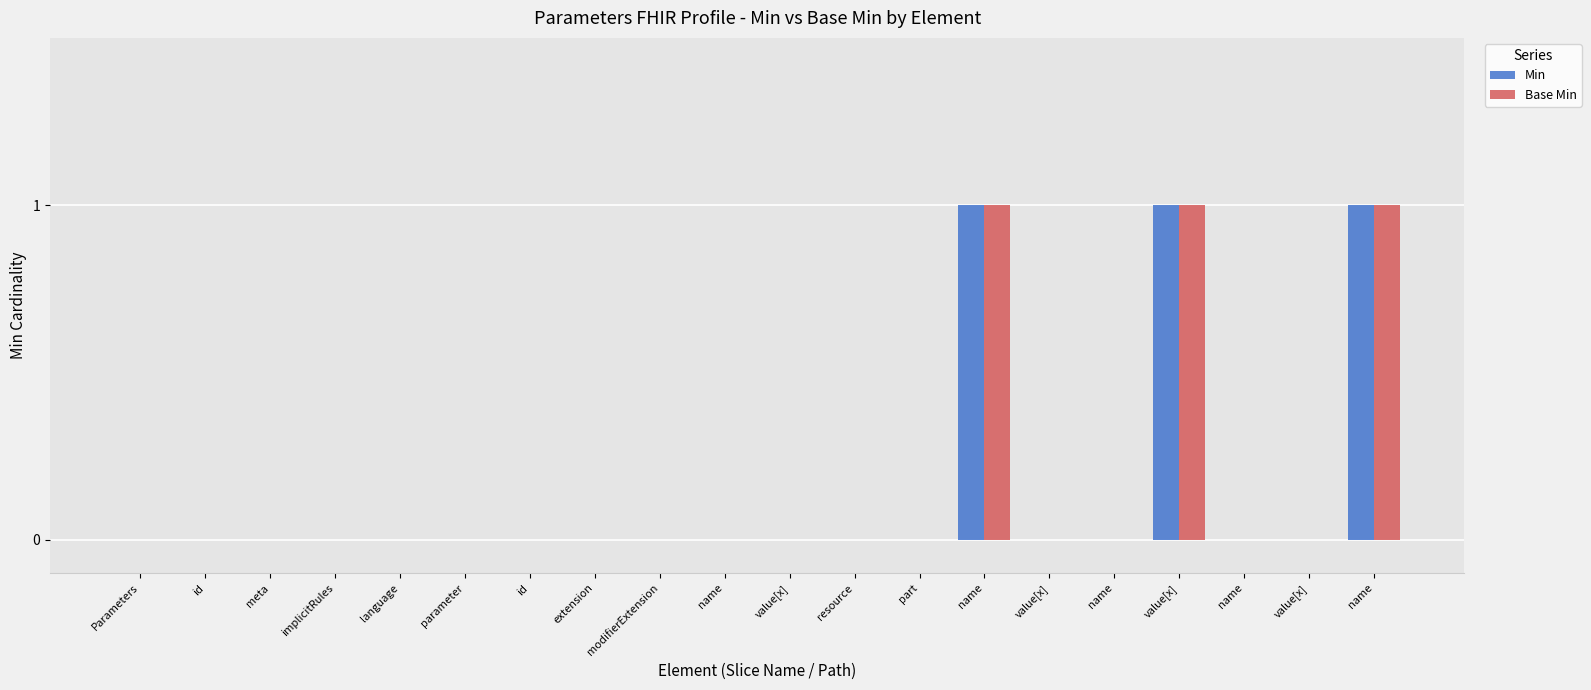

Which series has the largest range (max minus min)?

Min